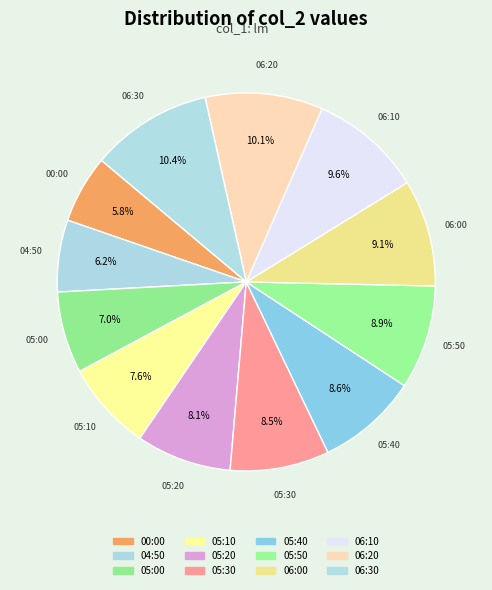

Is 05:20 the majority of the pie?

No